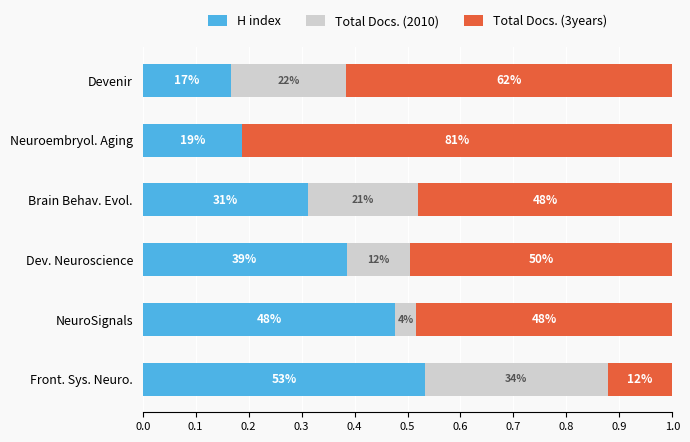

How many Total Docs. (3years) values are between 0 and 1?

6